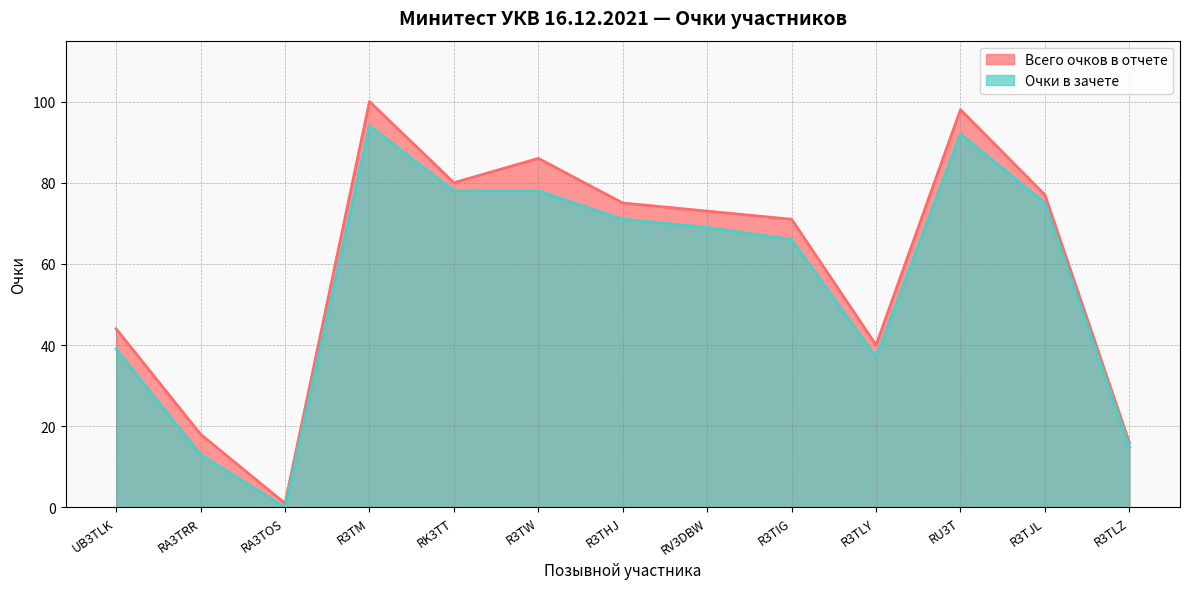

How many interior local valleys does the Очки в зачете series have?

2